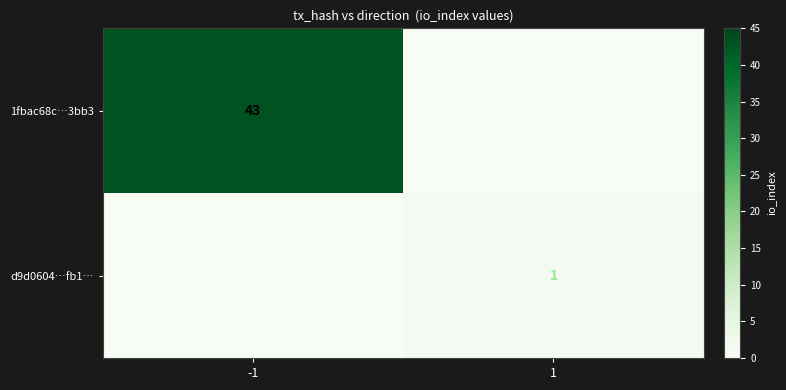

The value of 1fbac68c…3bb3 at -1 is 29. True or false?

False